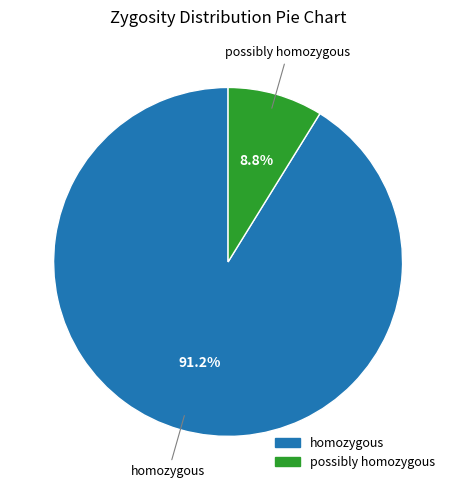

True or false: possibly homozygous accounts for 9% of the total.

True